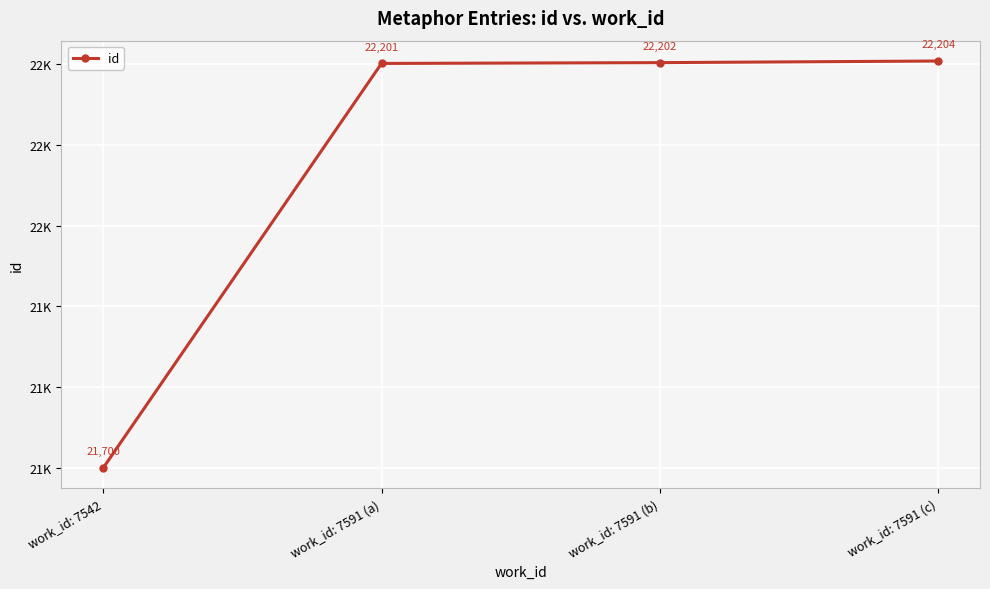

True or false: the data shows 36625 at work_id: 7591 (b).

False